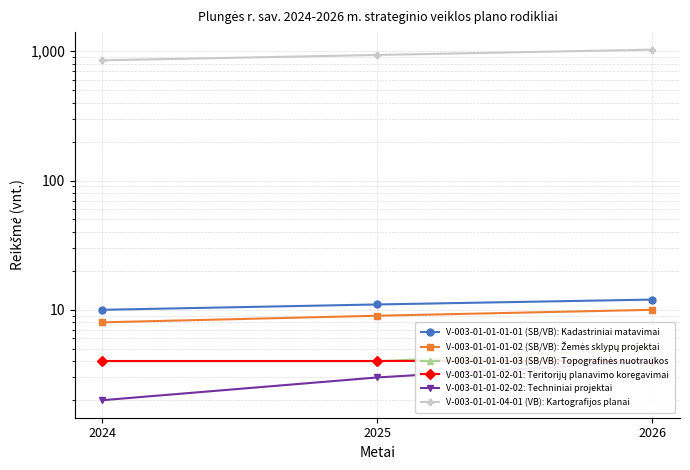

Count the number of categories in the chart.

3